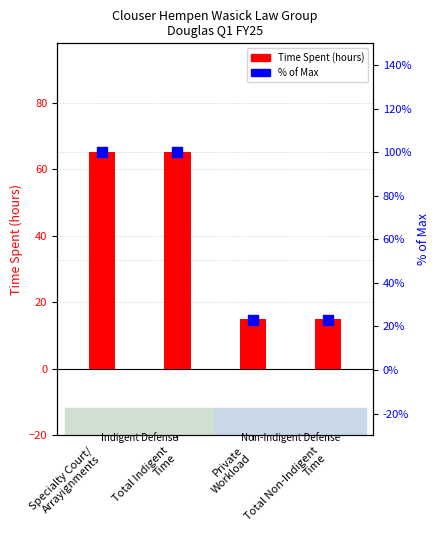

Which series has the largest total across all categories?

% of Max (Staff)